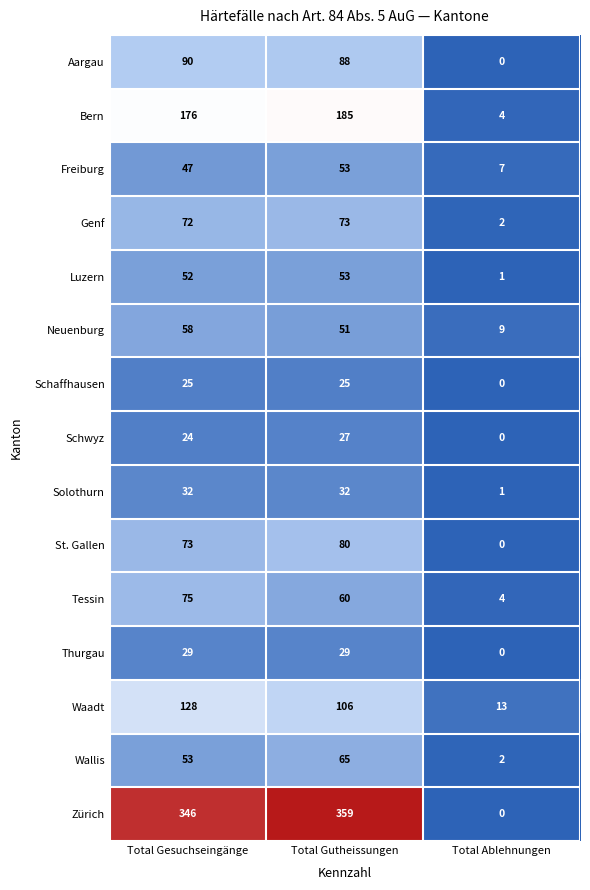

List the labels in order of Wallis value, largest first.

Total Gutheissungen, Total Gesuchseingänge, Total Ablehnungen